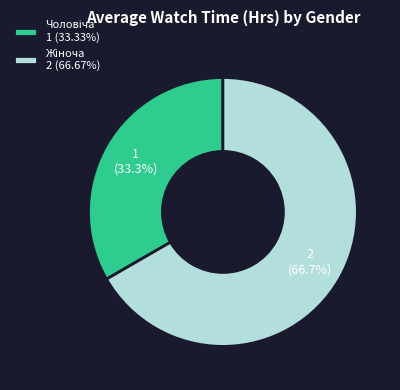

Count the number of slices in the pie.

2